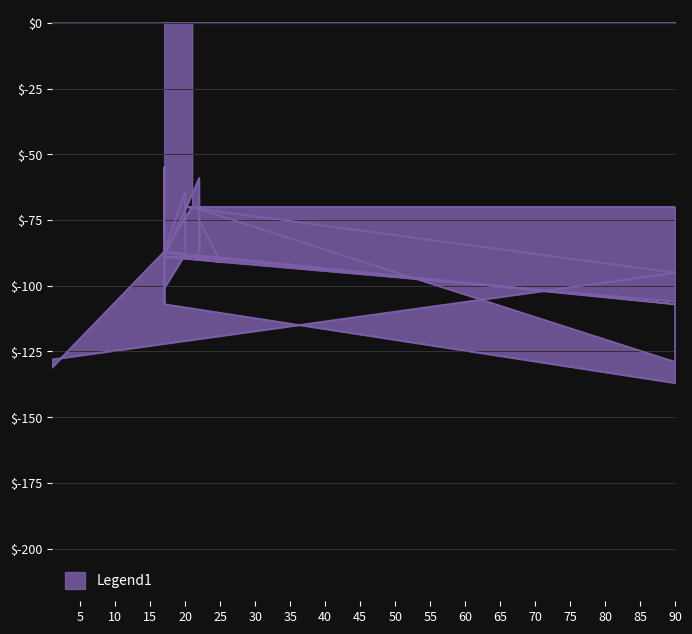

What is the sum of all values?

-3476